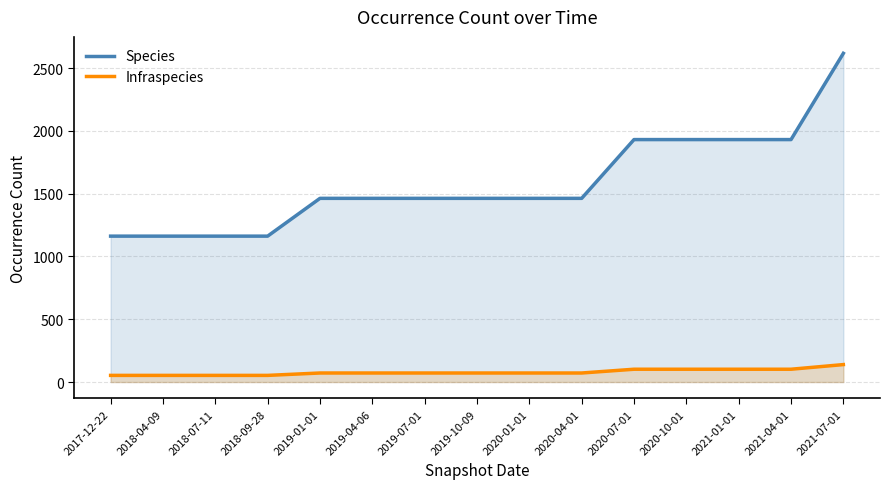

True or false: Infraspecies has more than 2 interior local peaks.

False